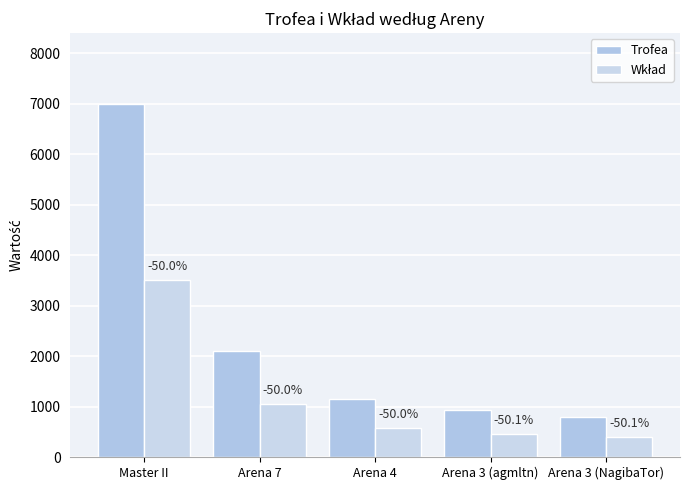

How many groups of bars are there?

5